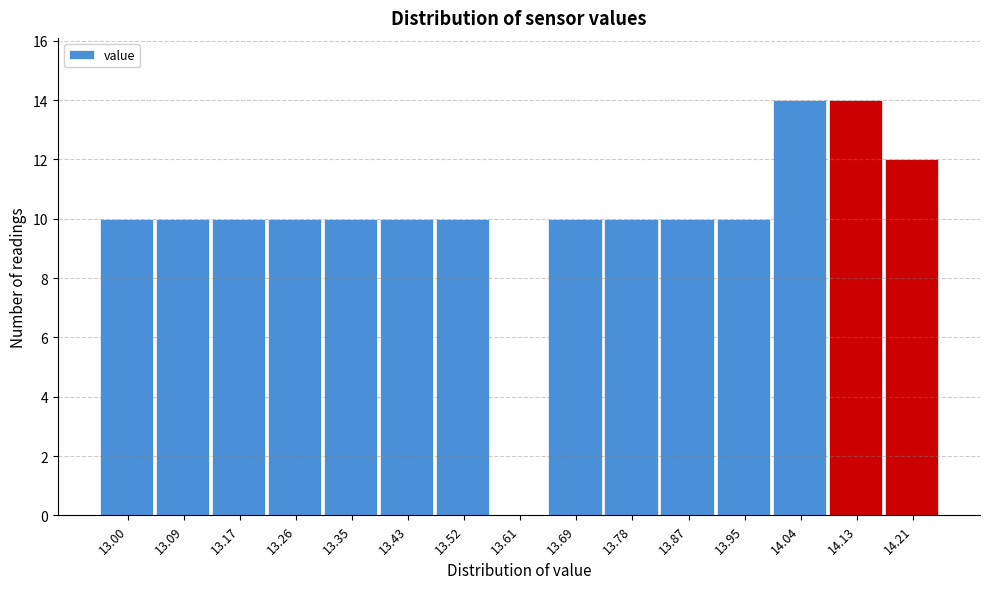

Reading left to right, what are all the values shown in this chart?

13.00=10	13.09=10	13.17=10	13.26=10	13.35=10	13.43=10	13.52=10	13.61=0	13.69=10	13.78=10	13.87=10	13.95=10	14.04=14	14.13=14	14.21=12